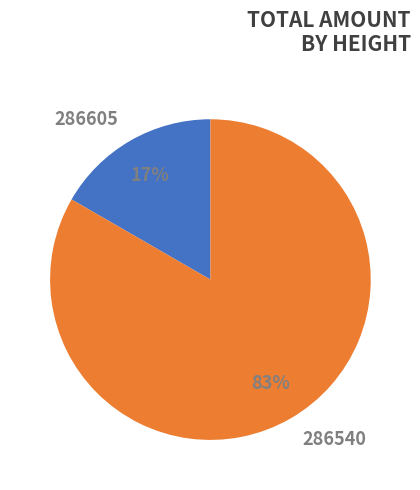

What percentage is the 286605 slice, to the nearest percent?

17%